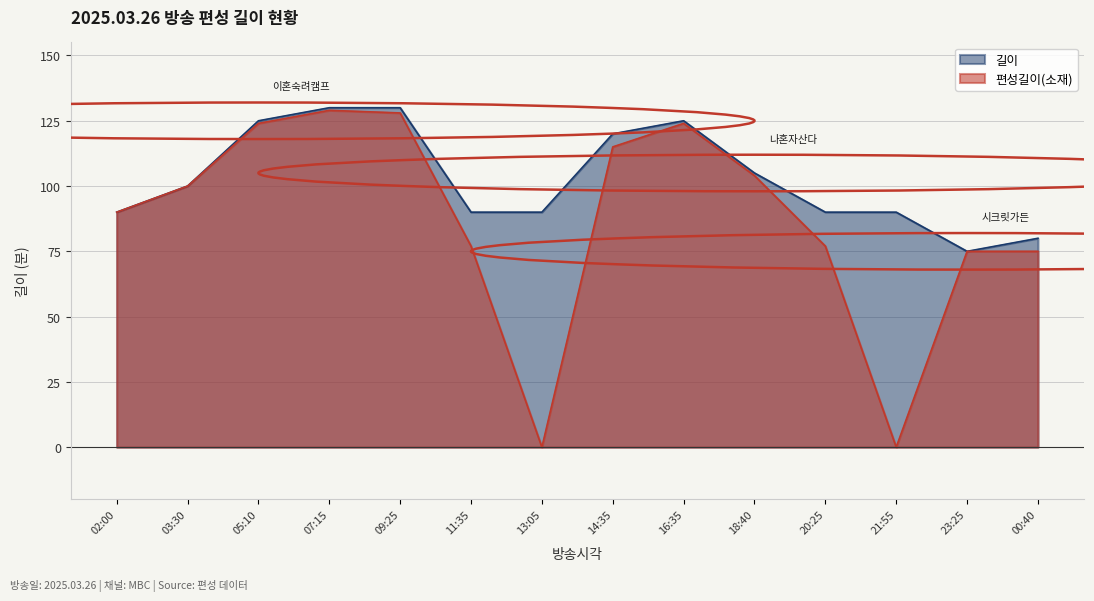

How many lines are shown in the chart?

2